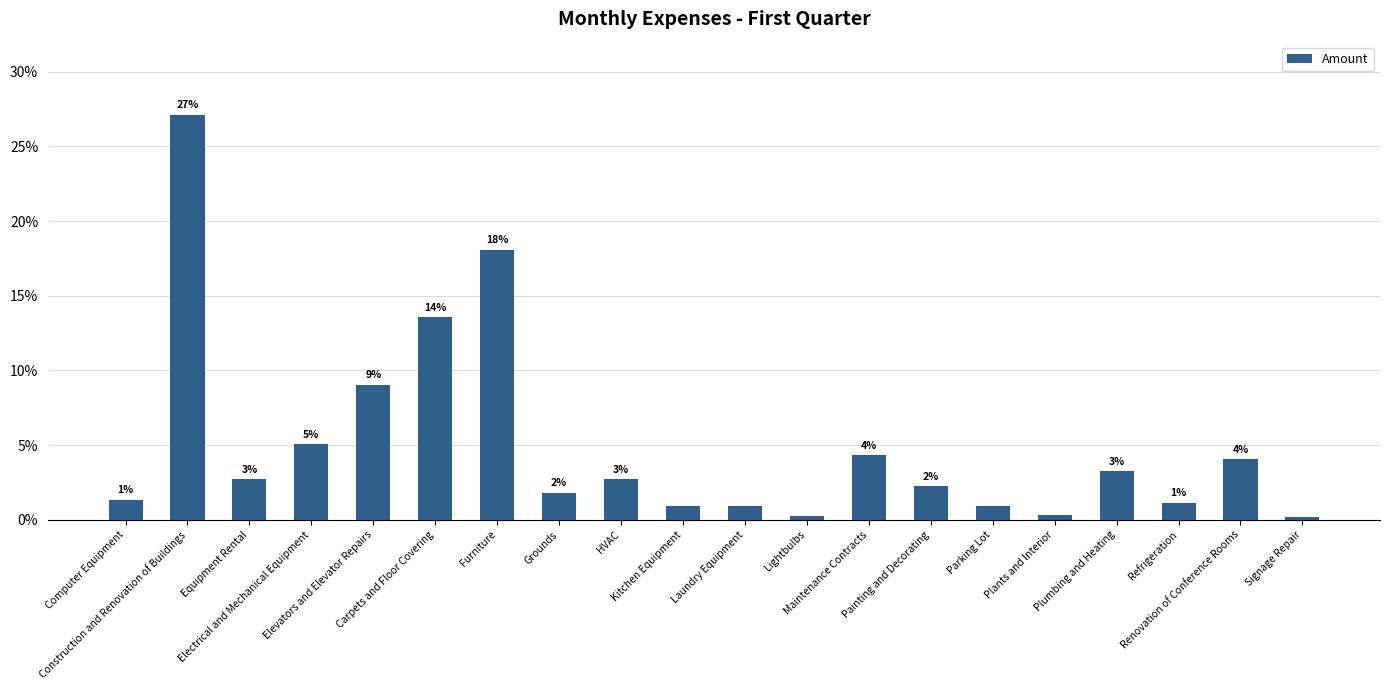

Where does the data first go above 2?

Construction and Renovation of Buildings